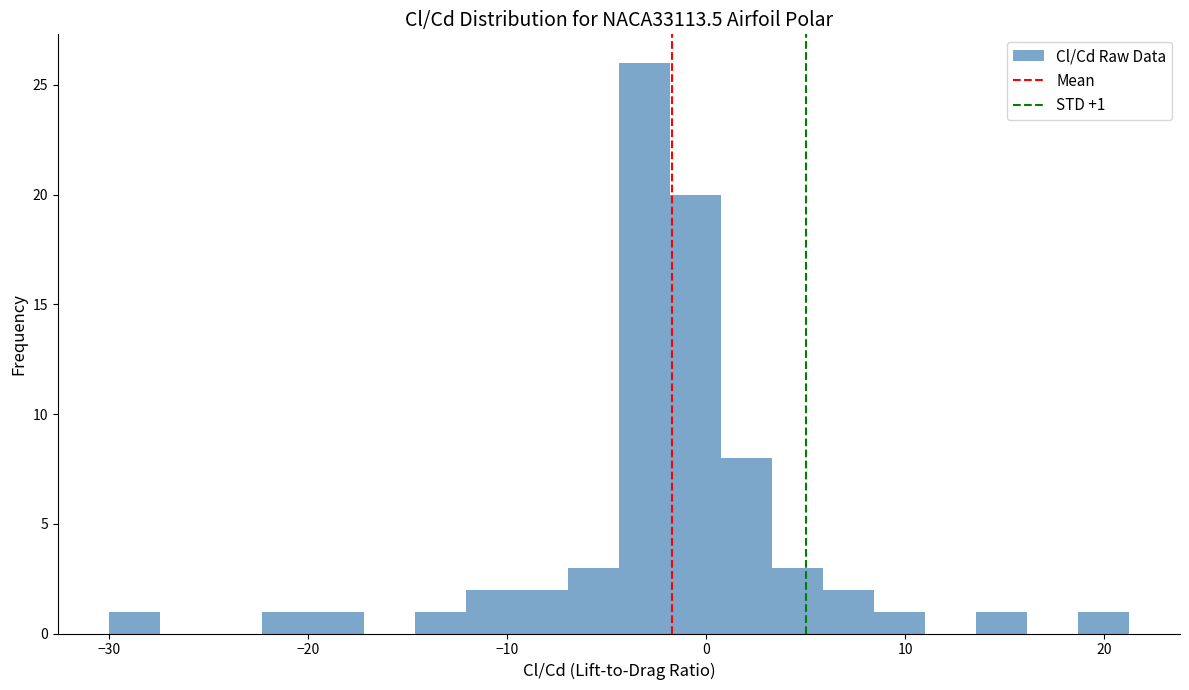

Read against the x-axis, roughly where is the centre of the tallest bar?

-3